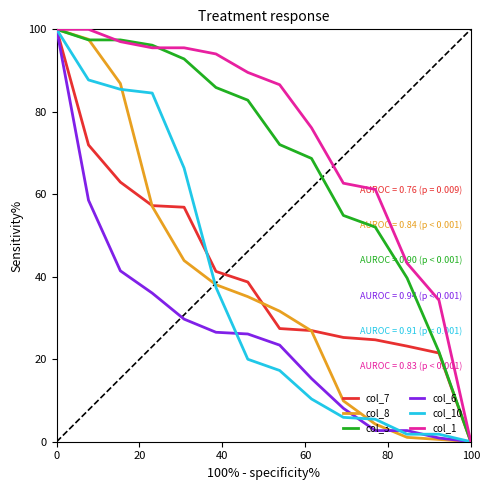

Does the chart have visible grid lines?

No